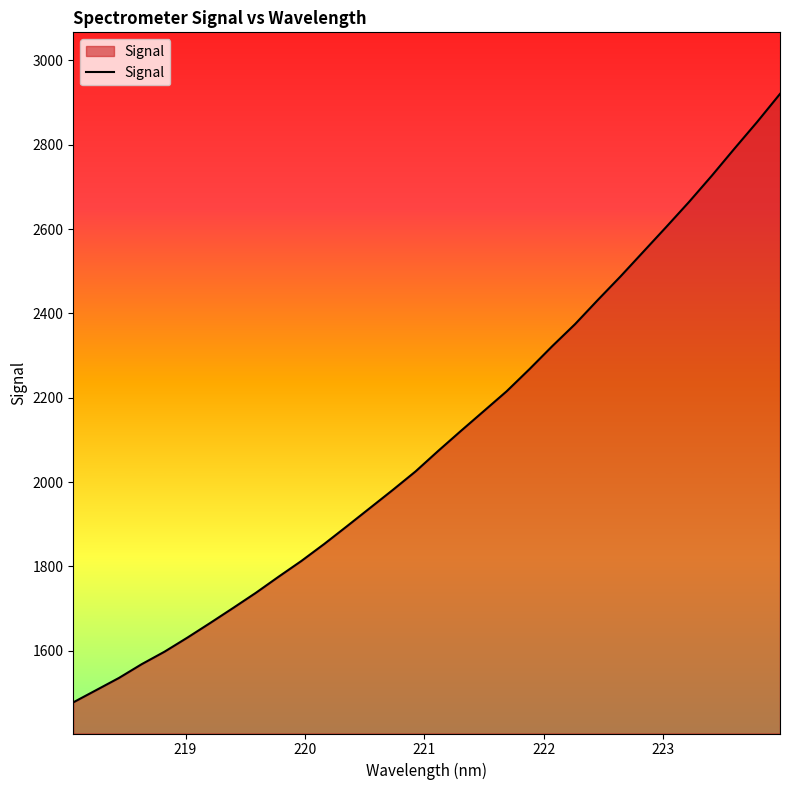

What is the minimum value shown in the chart?

1477.6